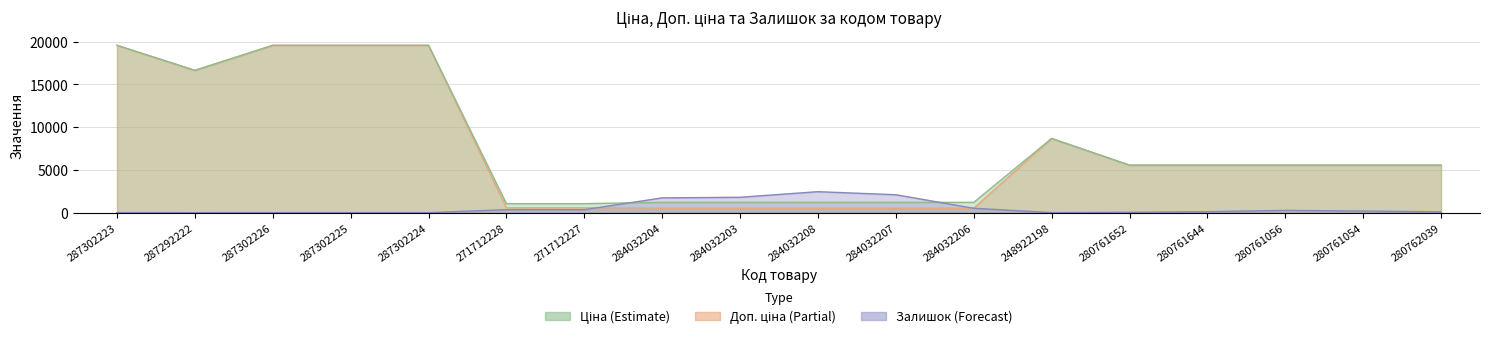

At which label does Залишок reach its minimum?

287292222